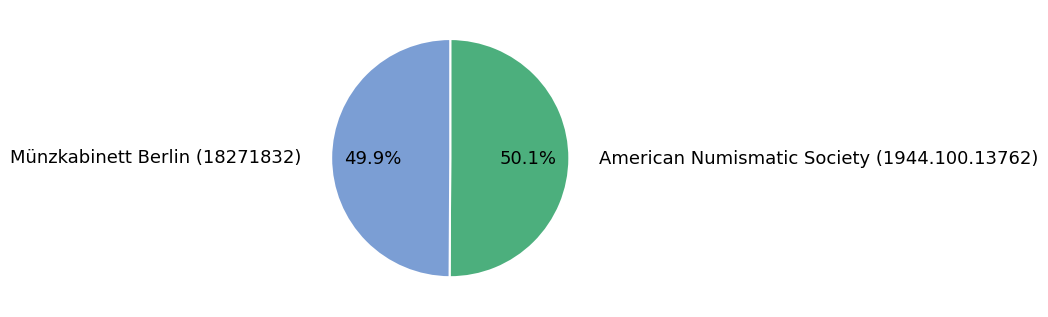

Do Münzkabinett Berlin (18271832) and American Numismatic Society (1944.100.13762) together represent more than half of the pie?

Yes